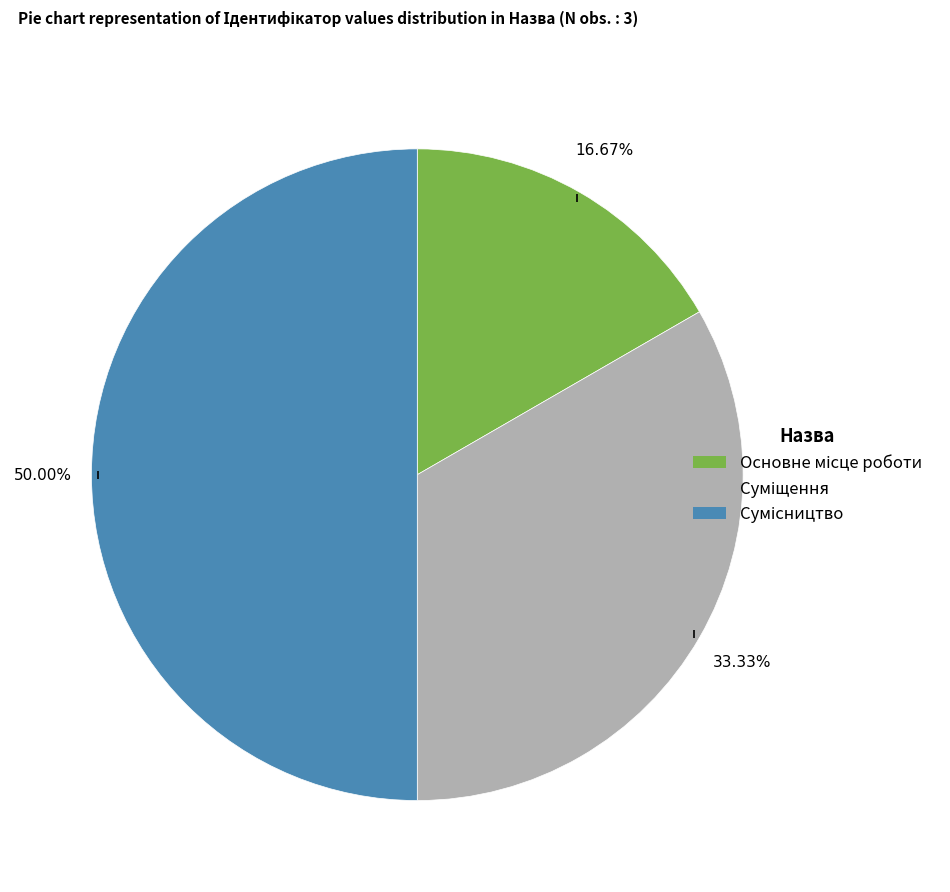

Rank the categories by value from highest to lowest.

Сумісництво, Суміщення, Основне місце роботи